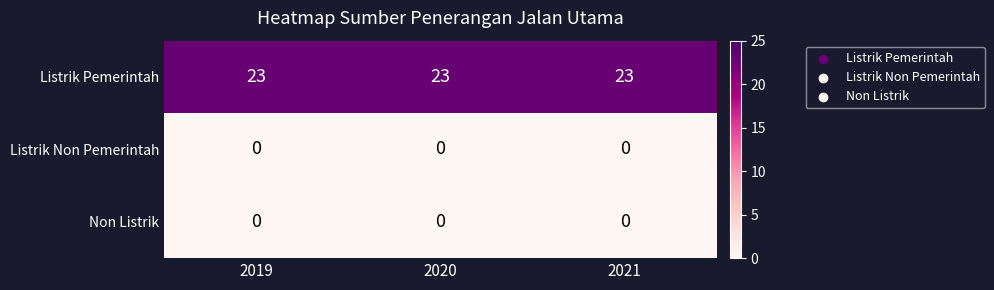

What is the difference between the highest and lowest values at 2019?

23